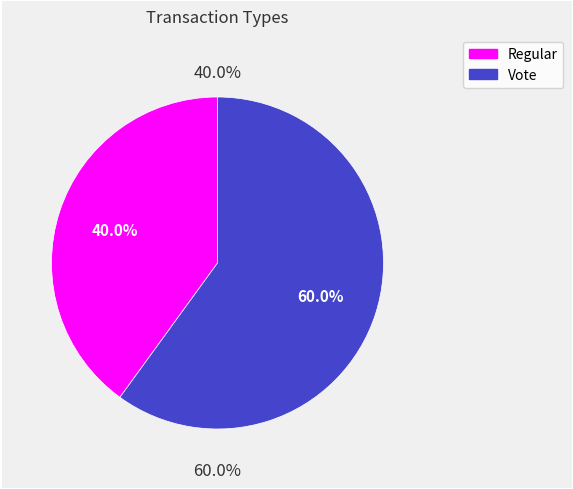

The Vote slice represents 74% of the pie. True or false?

False